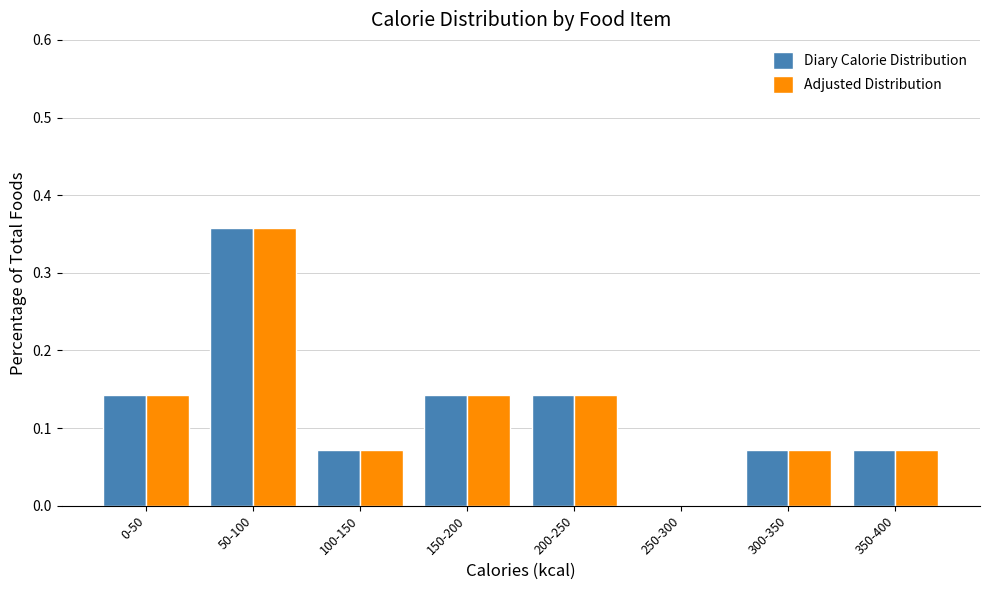

Is it true that Adjusted Distribution equals 0.1 at 50-100?

False